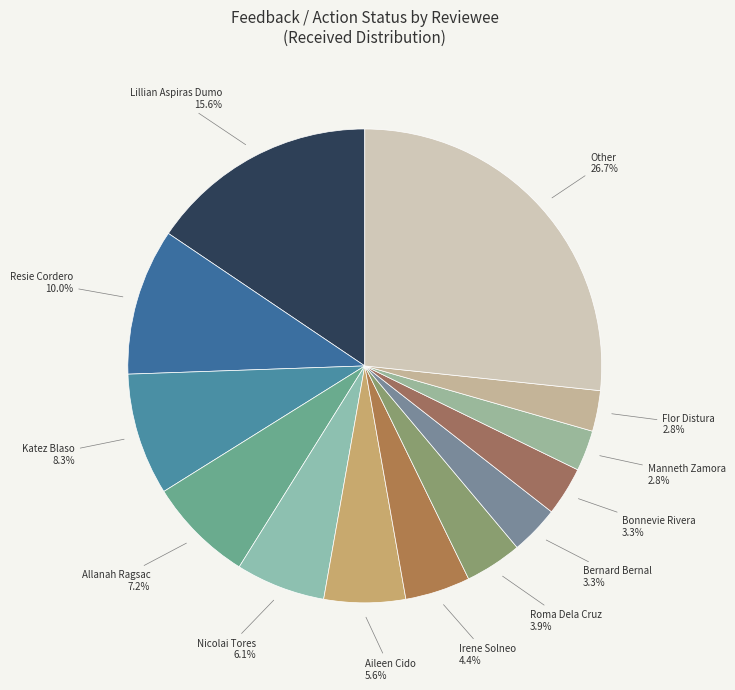

Count the number of slices in the pie.

13